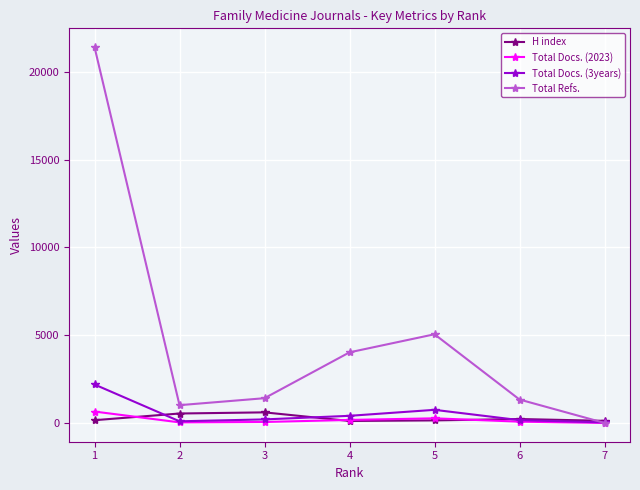

At how many categories does at least one series exceed 14281?

1